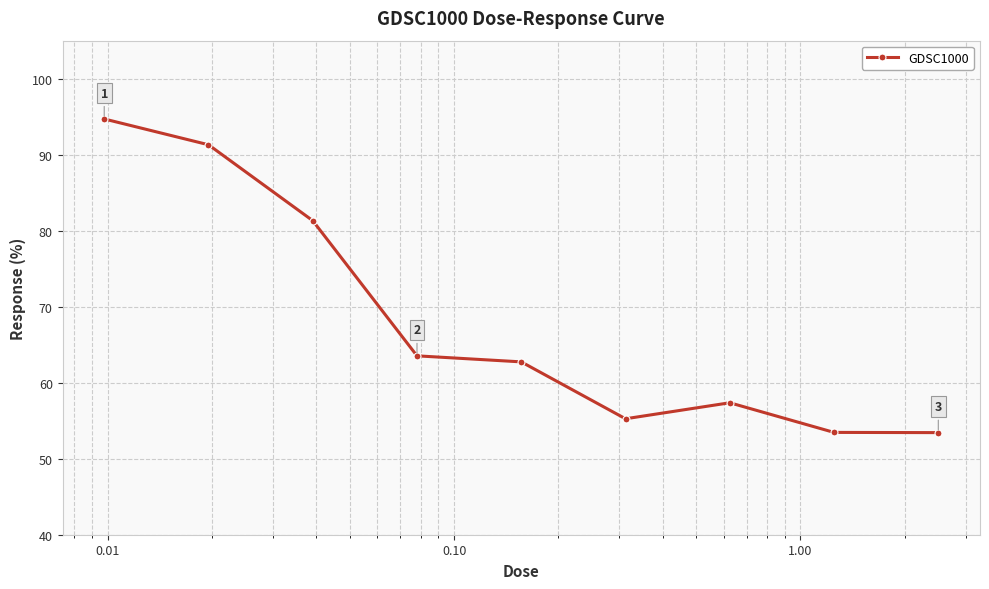

What is the sum of all values?

613.1